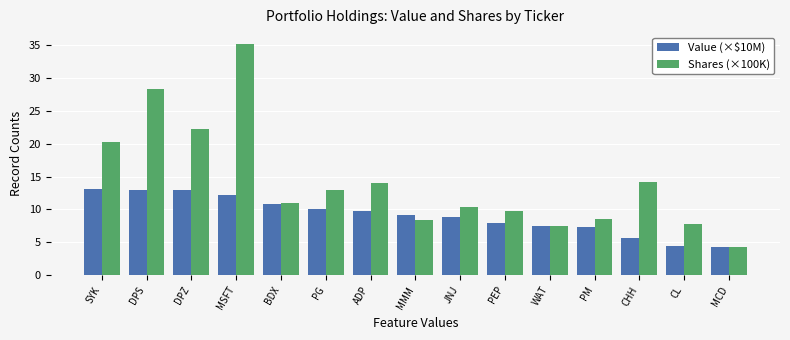

At which category does the chart reach its peak across all series?

MSFT